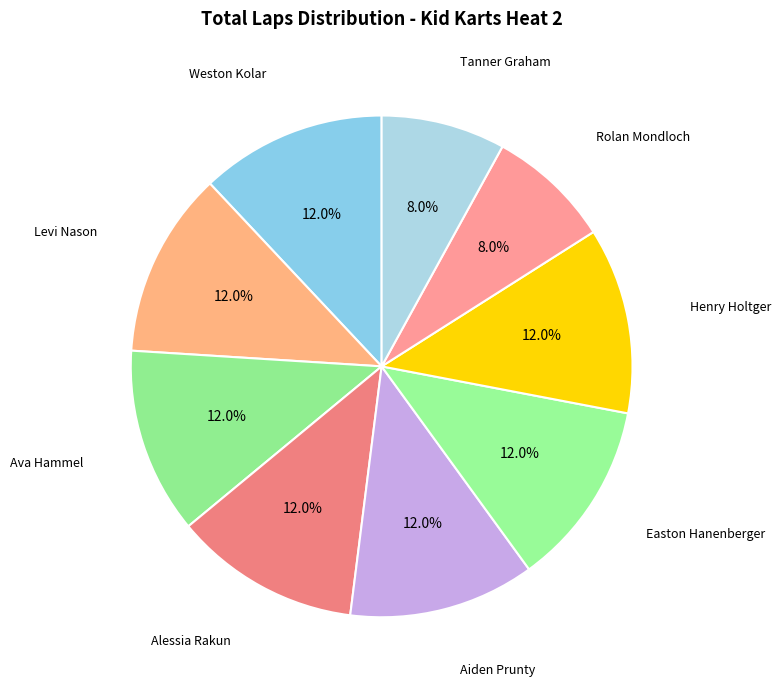

How many slices are in this pie chart?

9